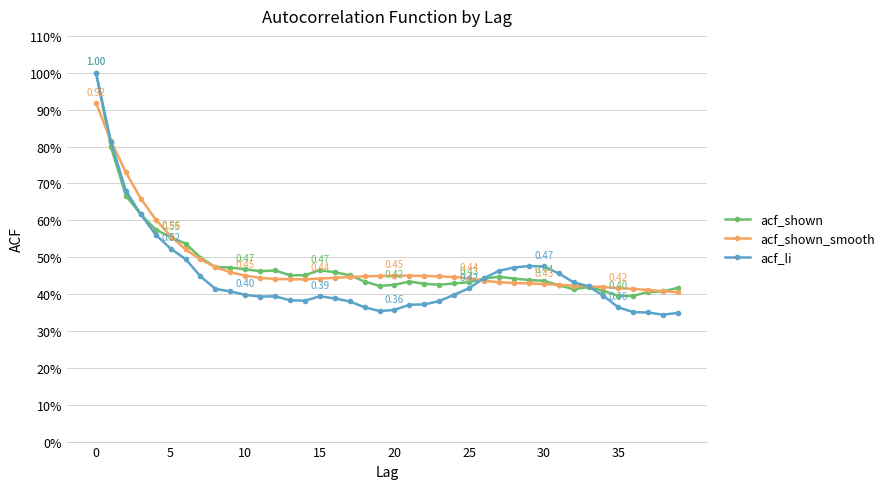

Is this an area chart (filled region under the line)?

No